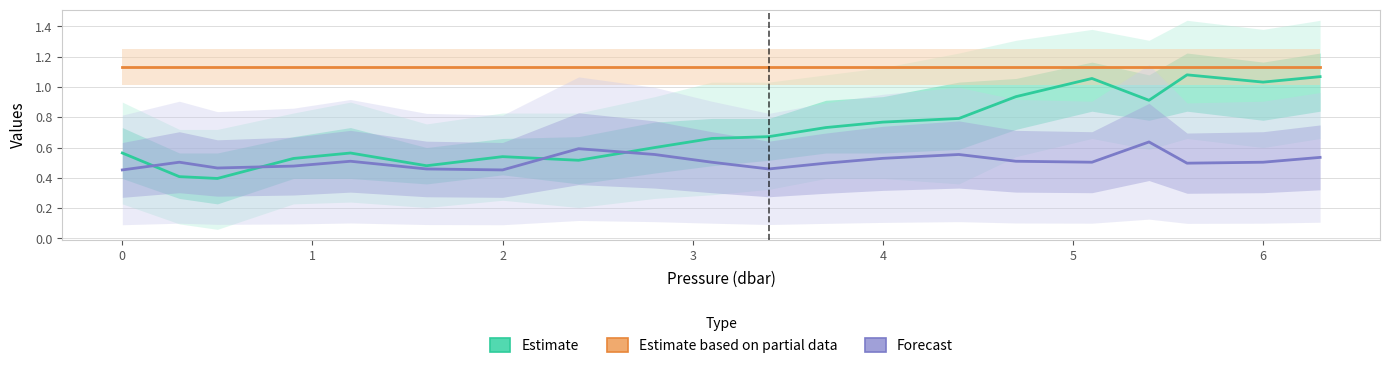

Is it true that Estimate based on partial data equals 1.1 at 6?

True